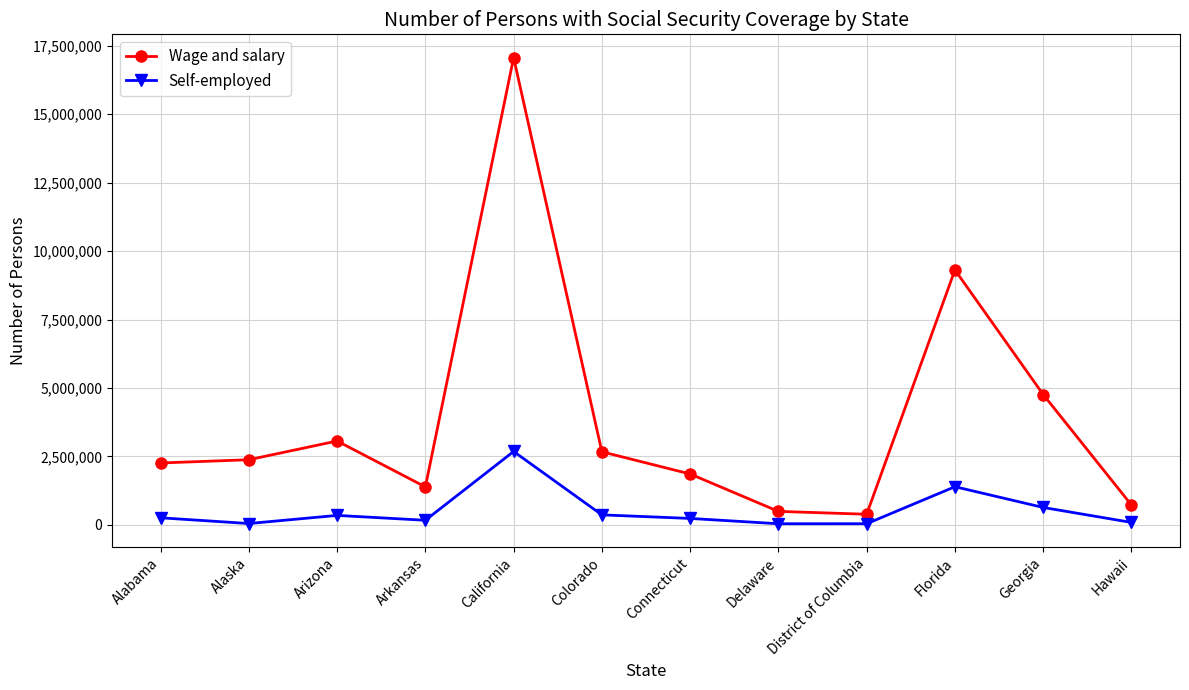

At which label is Wage and salary closest to 8725714?

Florida